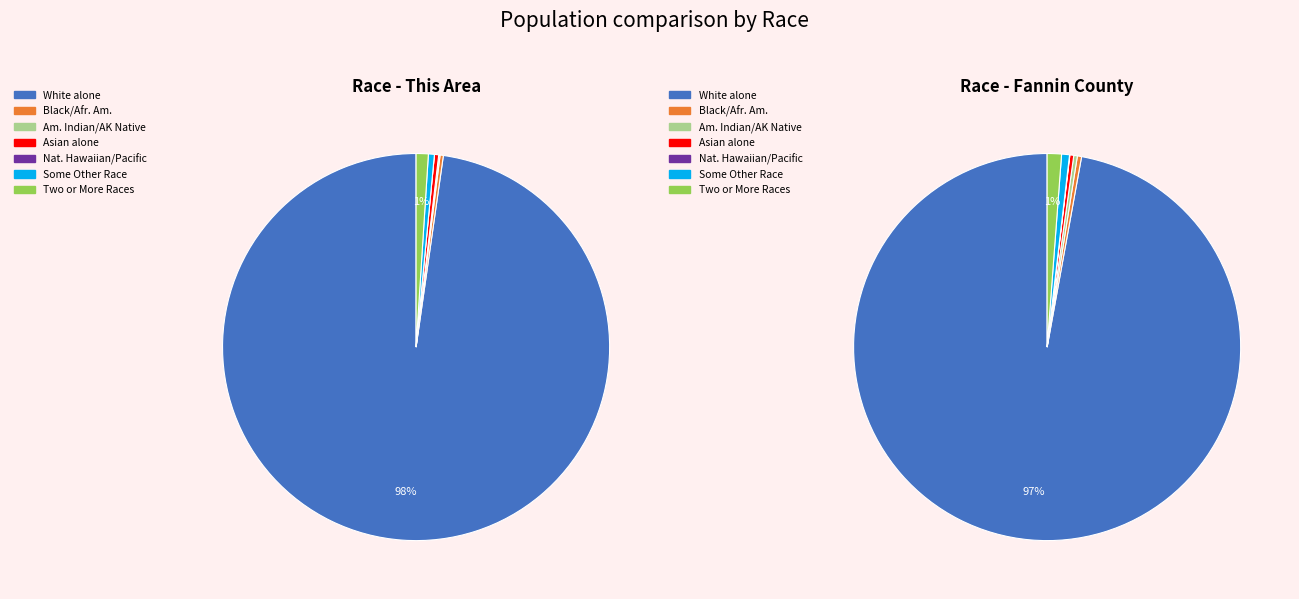

How many segments does this pie chart have?

7